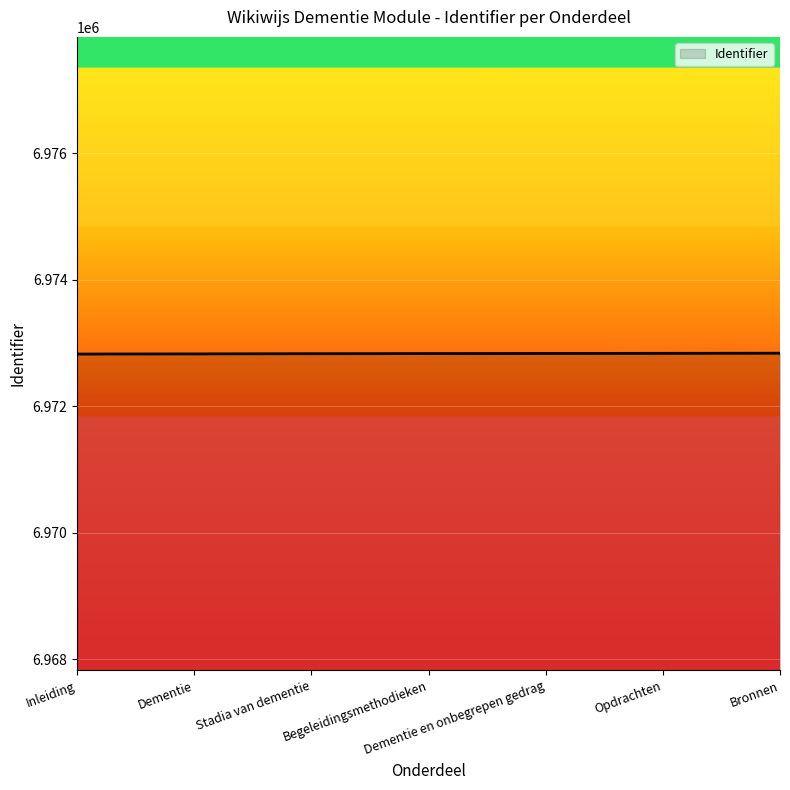

What is the difference between the second highest and minimum values?

11